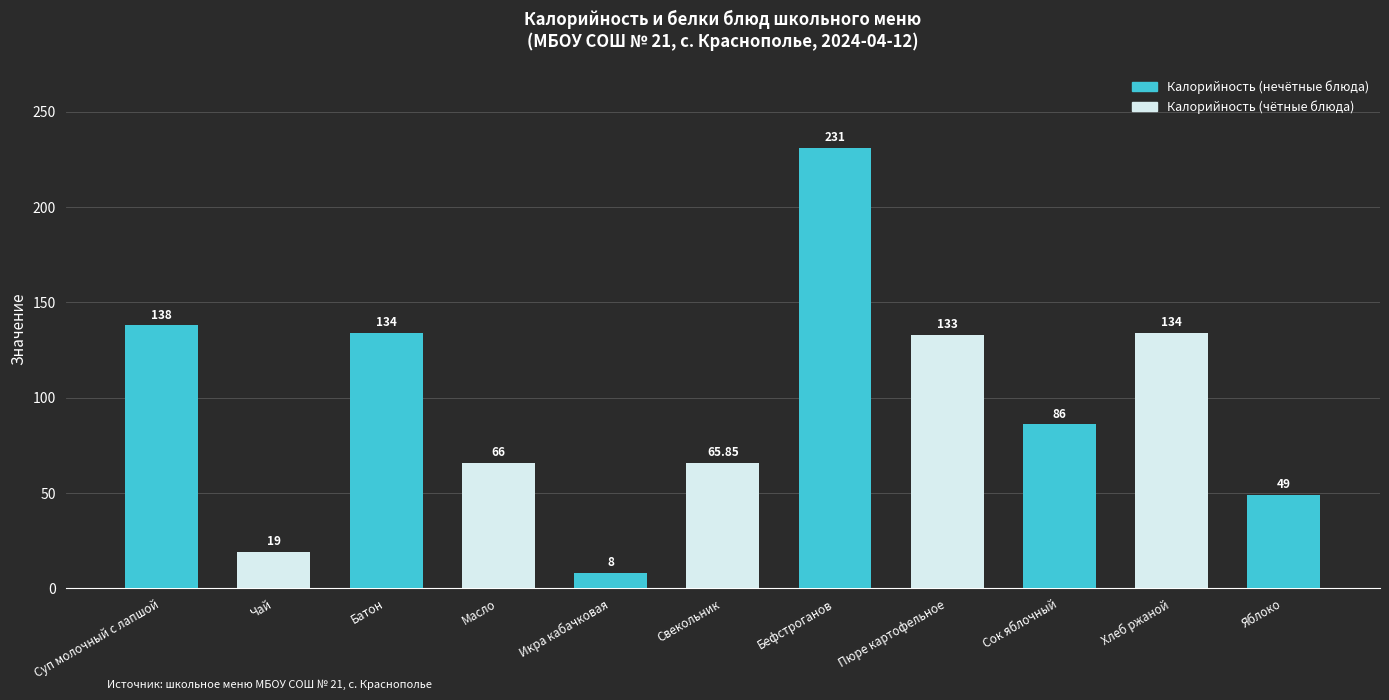

At which label does the data first exceed 86?

Суп молочный с лапшой